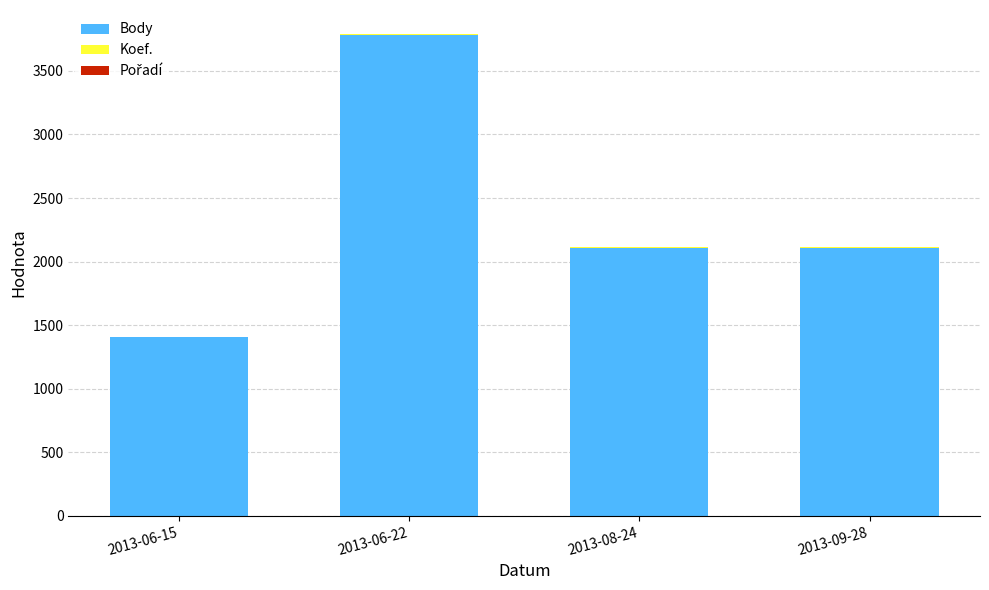

What is the maximum value for Body?

3784